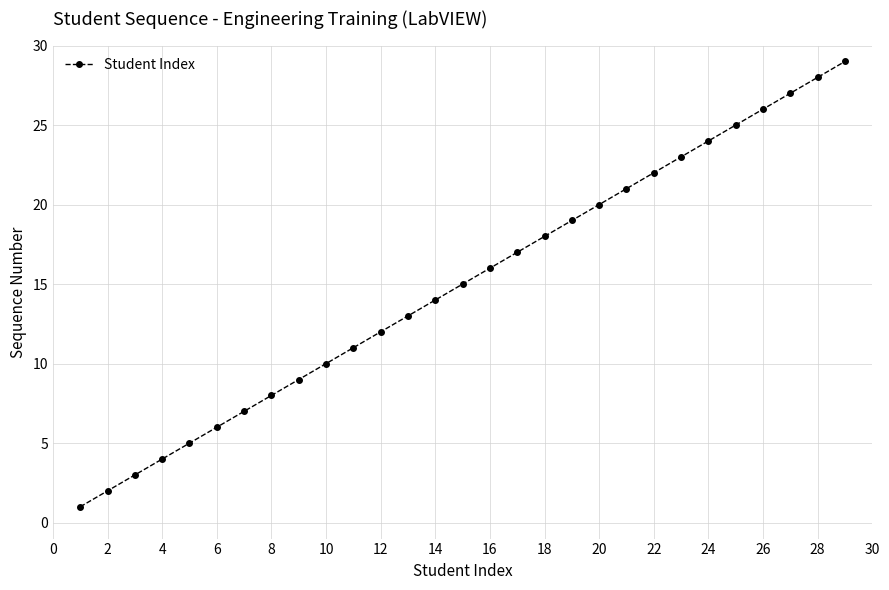

Does the chart have visible grid lines?

Yes